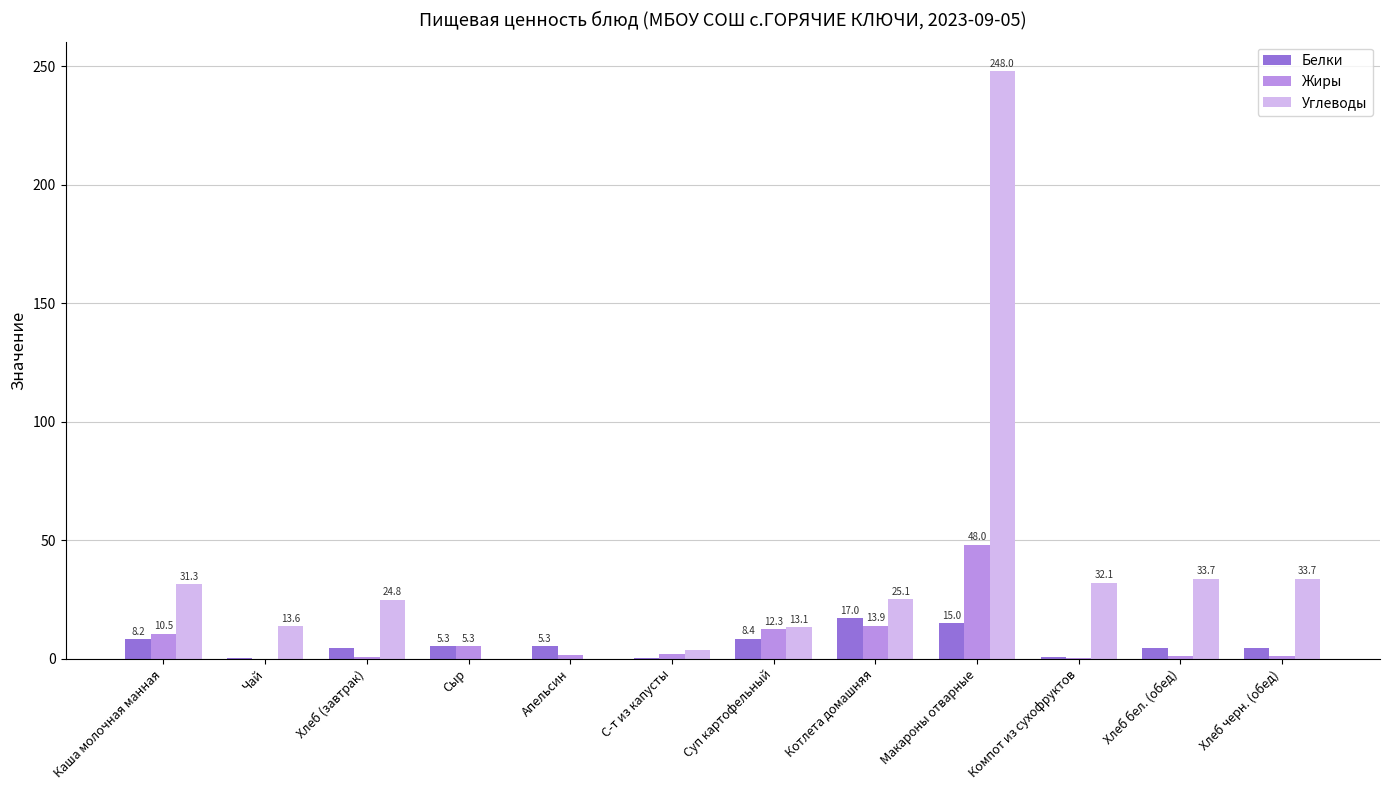

At which label is Белки closest to 8?

Каша молочная манная